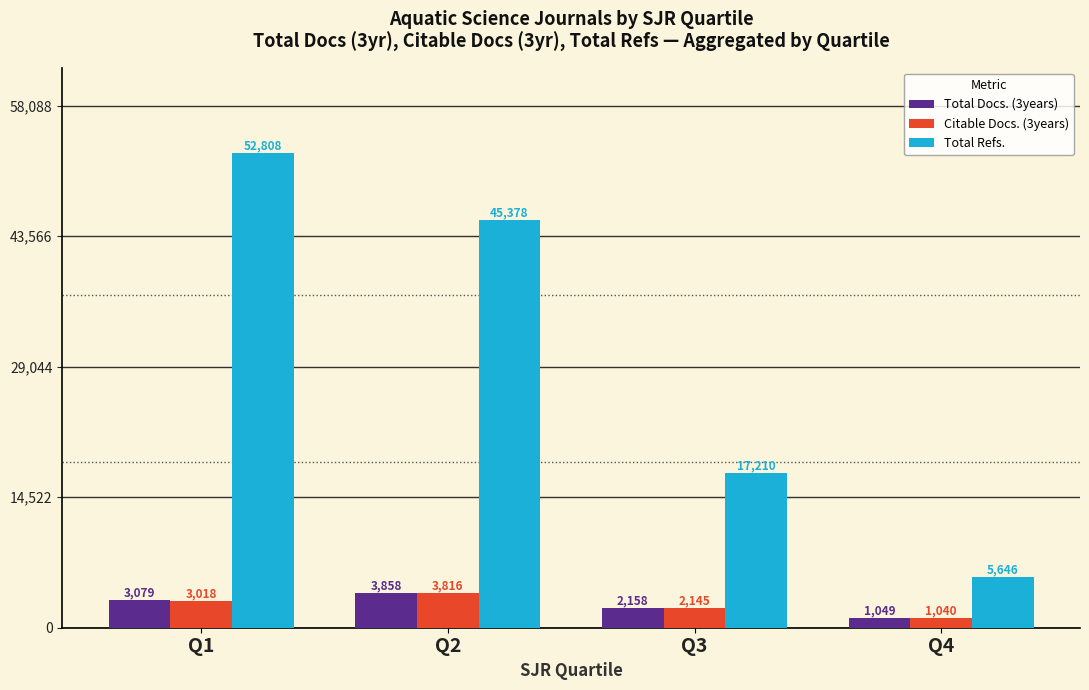

What is the difference between the maximum and second lowest values in the Citable Docs. (3years) series?

1671